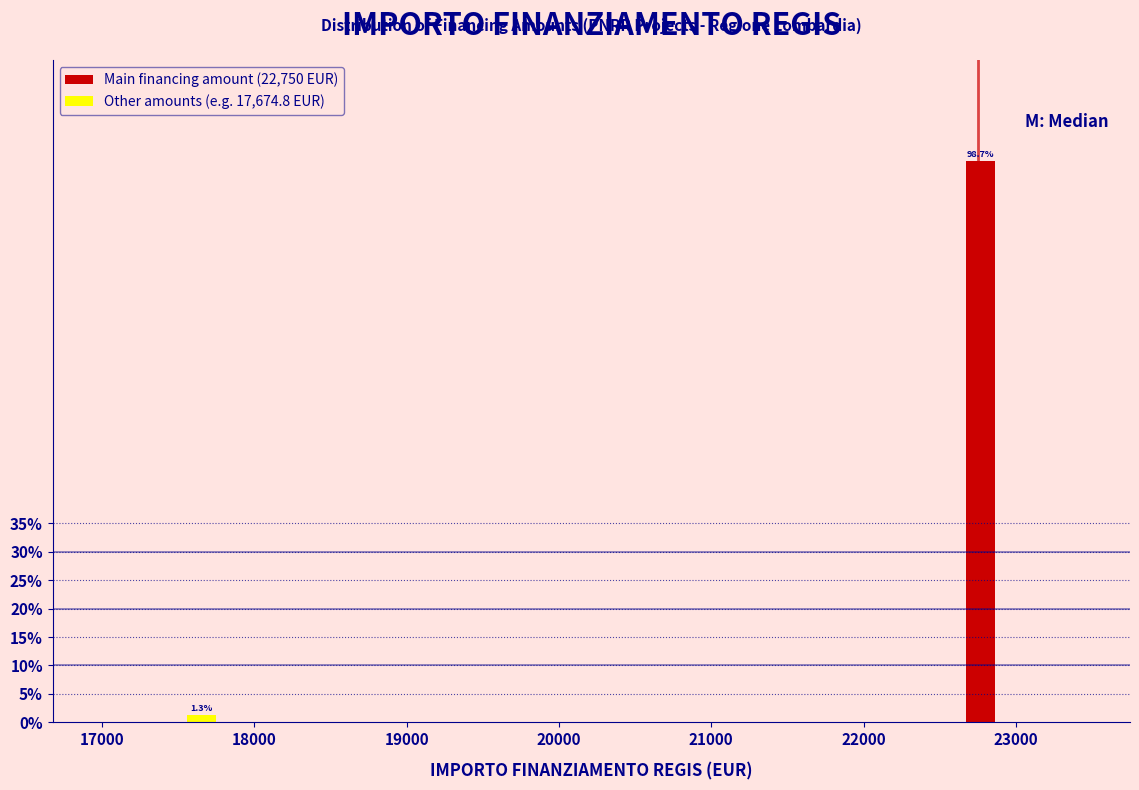

Around what value on the x-axis is the tallest bar? Give the approximate position of its centre, as read against the axis.

22800